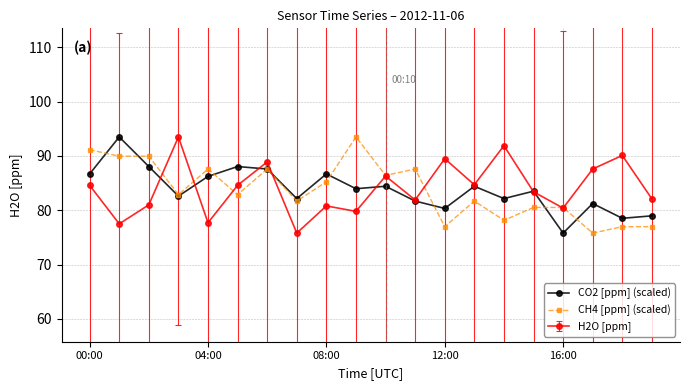

What is the minimum value shown in the chart?

75.8